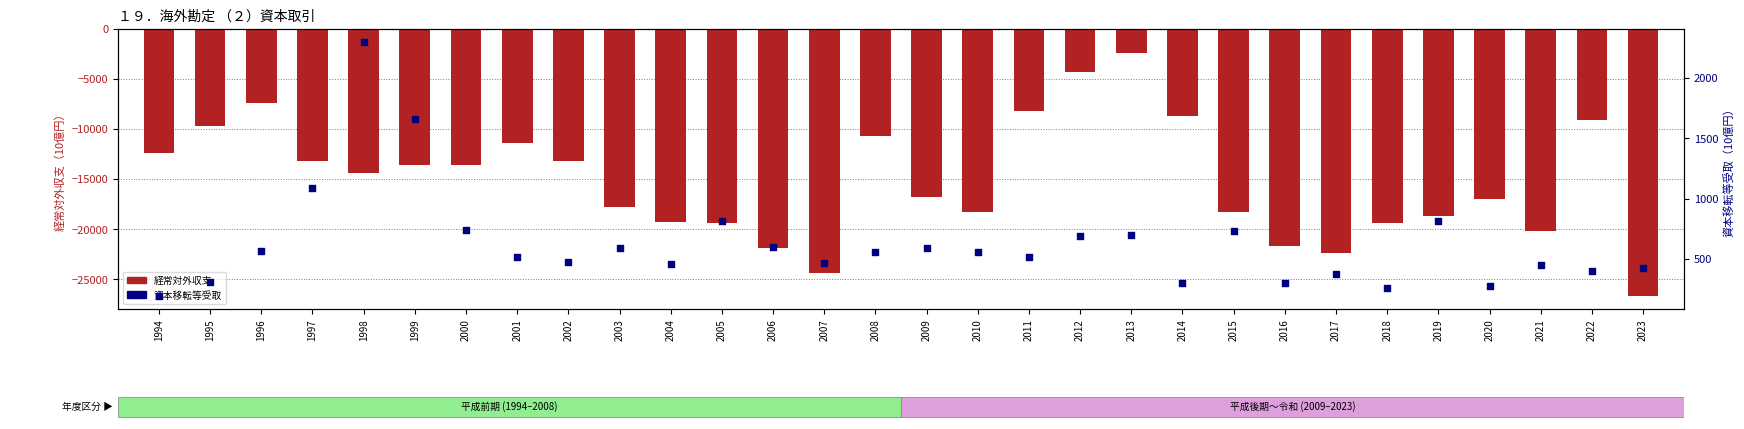

Which series has the widest spread of Y values?

経常対外収支